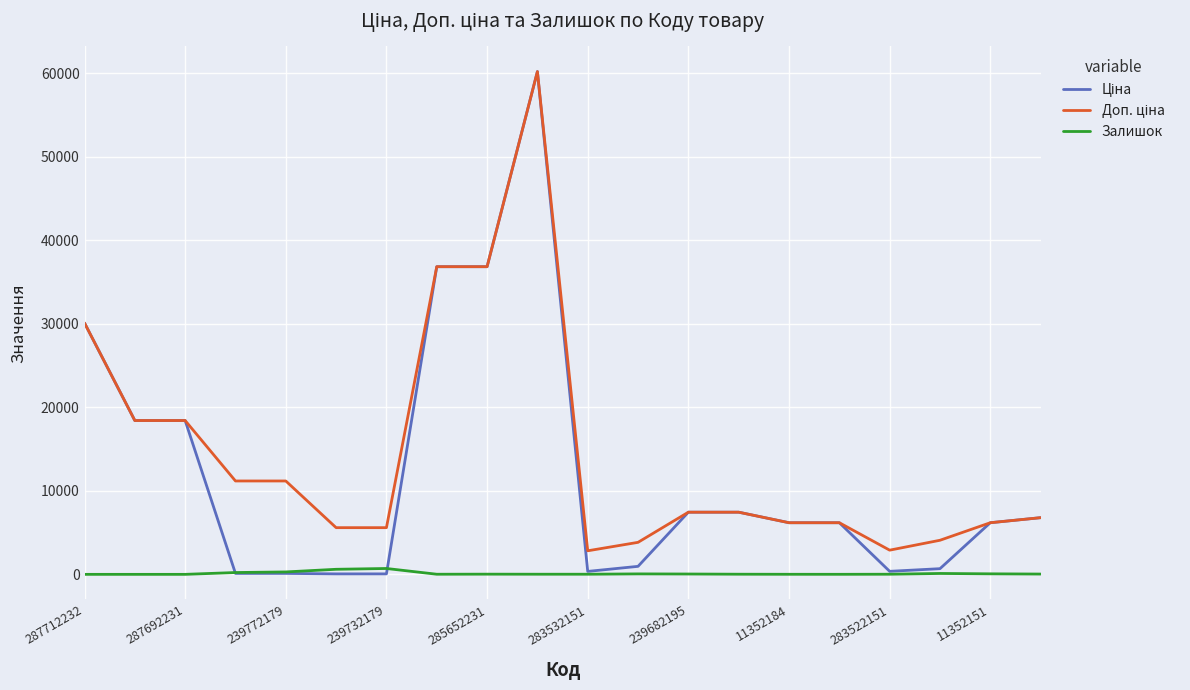

What is the maximum value shown in the chart?

60205.6